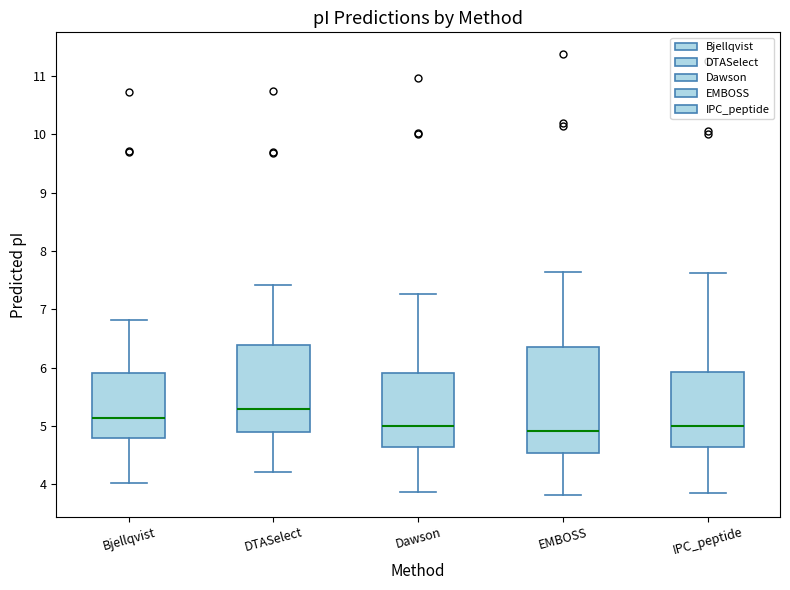

Where does the median line of the box for IPC_peptide sit on the y-axis? The values are not printed on the chart, so give them approximately, as read against the axis.

5.0